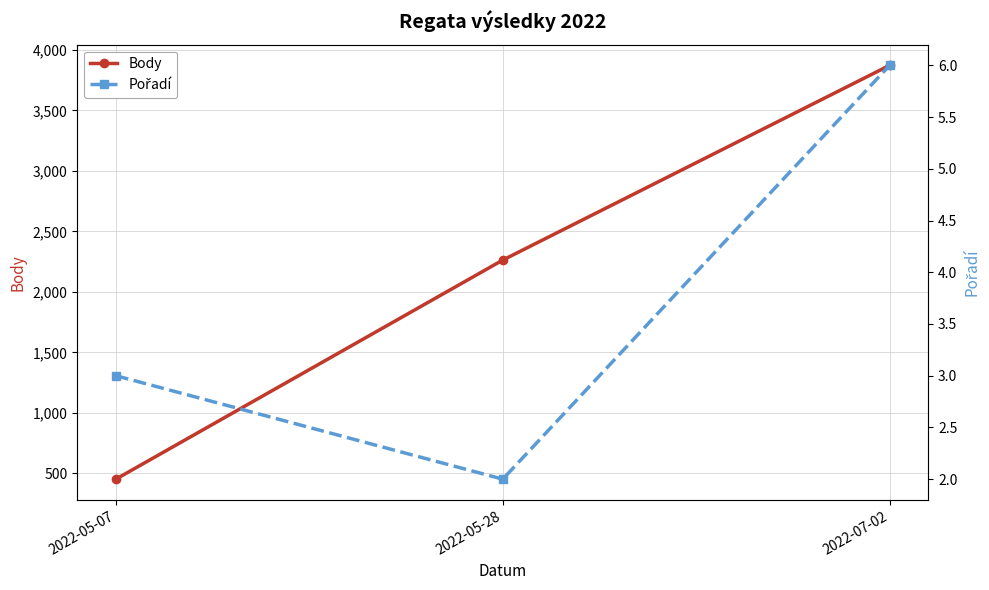

At which label does Body first exceed 2263?

2022-07-02